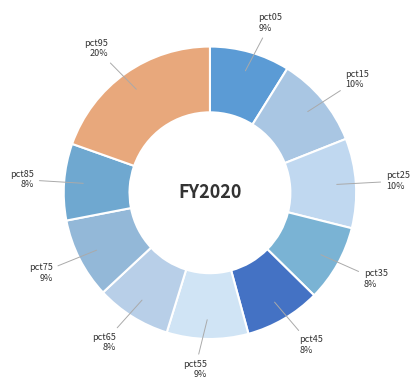

Do pct75 9% and pct85 8% together represent more than half of the pie?

No